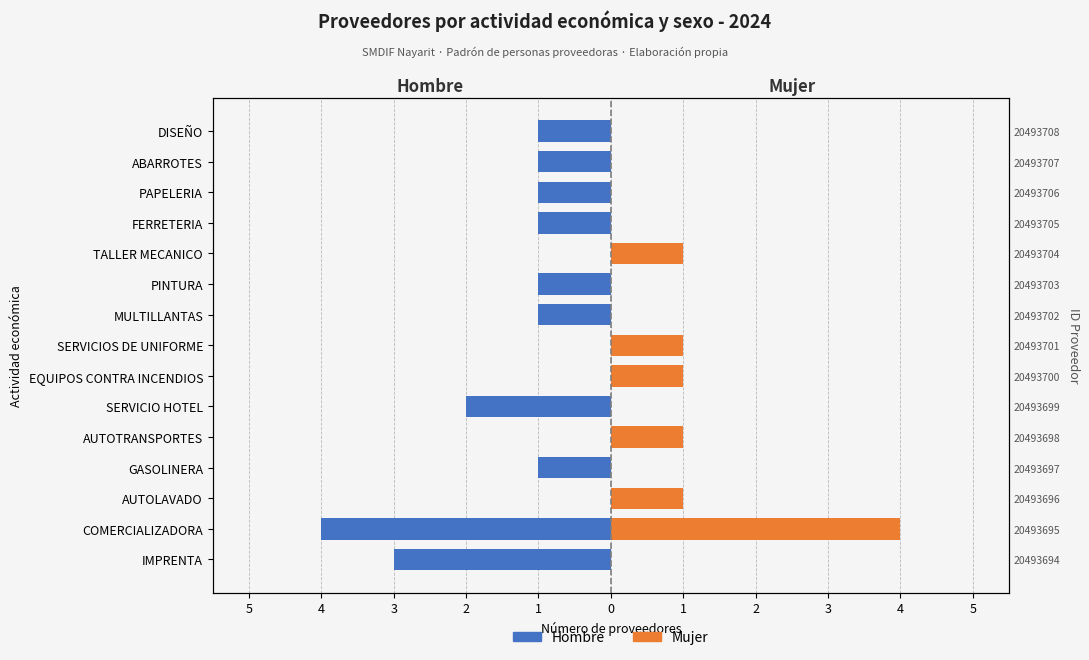

Count the Mujer values in the range 0 to 1.

14